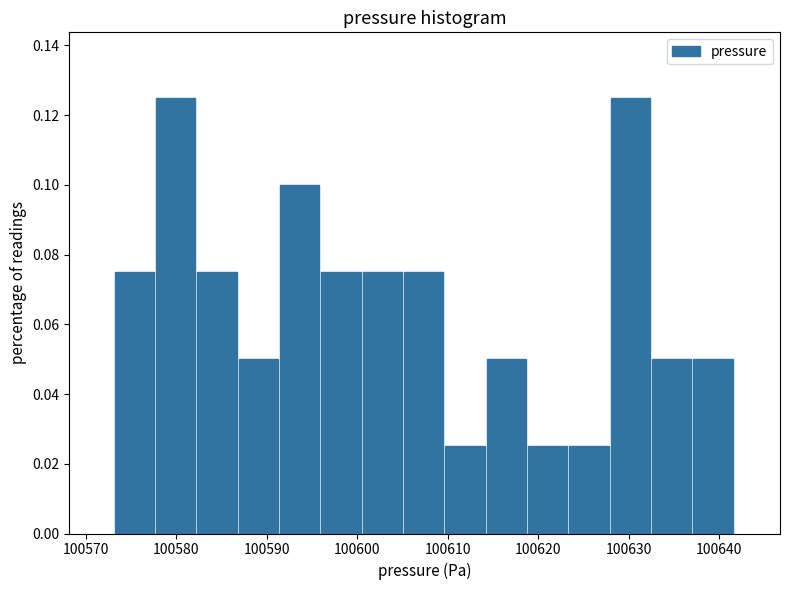

What is the height of the bar covering 100623 to 100628 on the x-axis? Neither the bar edges nor the heights are printed on the chart, so give them approximately, as read against the axes.

0.026